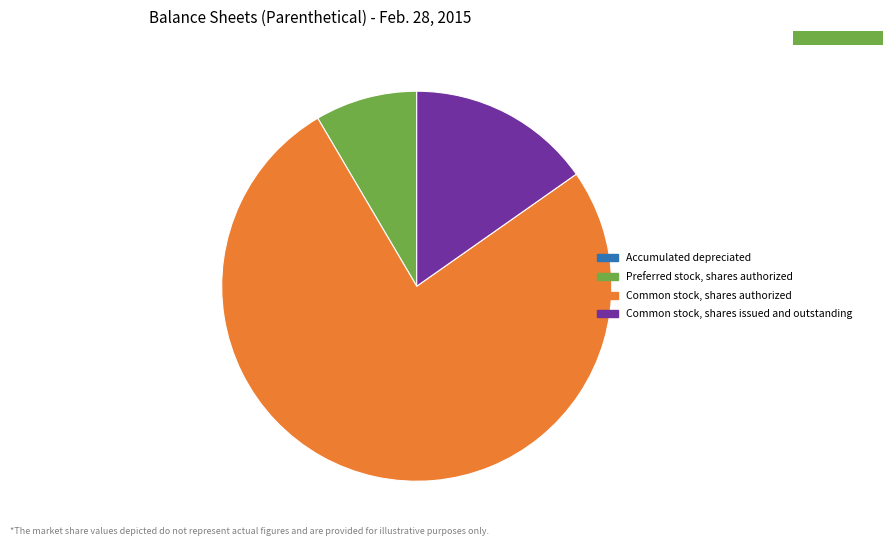

What is the largest slice in the pie chart?

Common stock, shares authorized